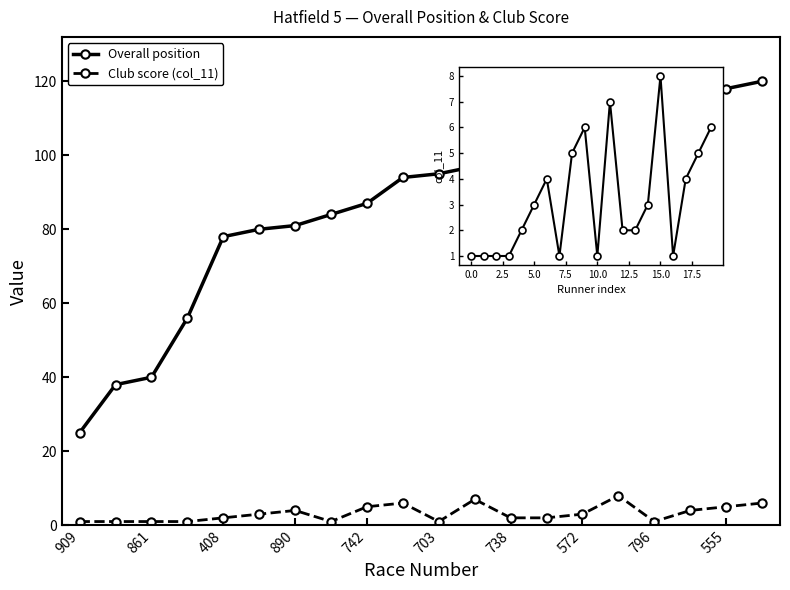

What is the sum of the Club score (col_11) values at 796 and 17?

9